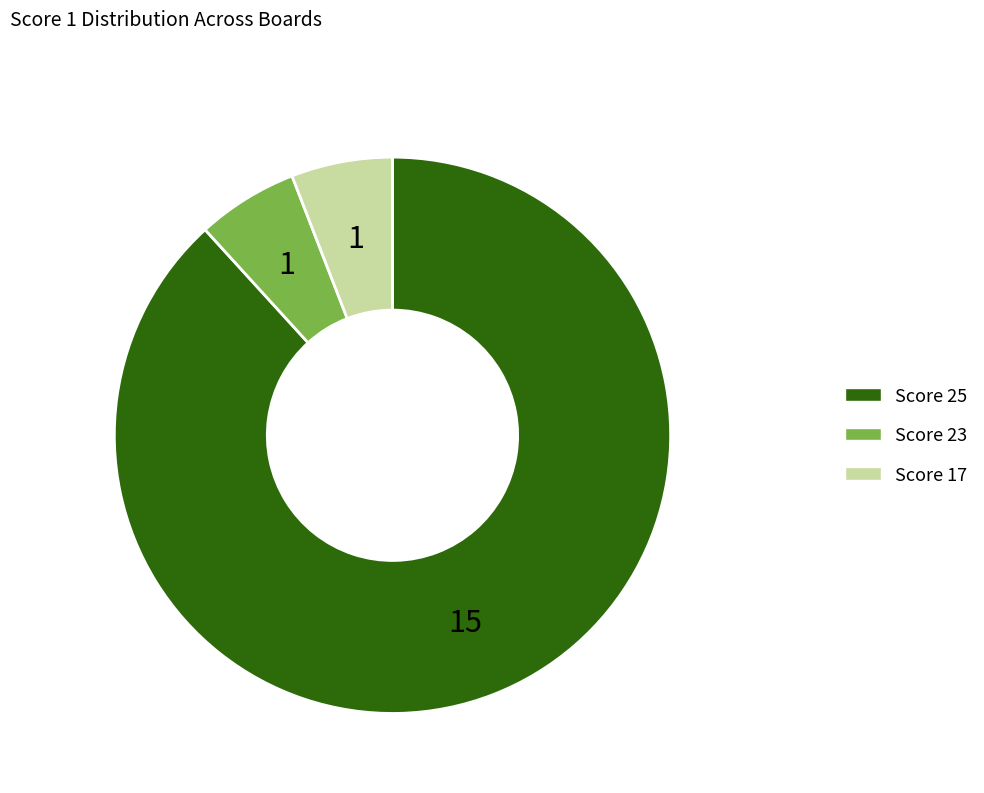

What is the ratio of the value at Score 23 to the value at Score 25?

0.1